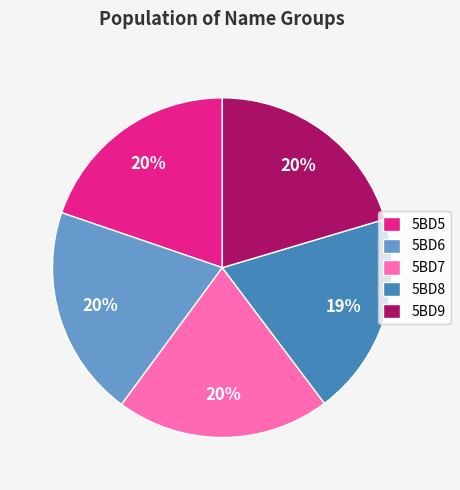

Is it true that 5BD8 is 32% of the pie?

False